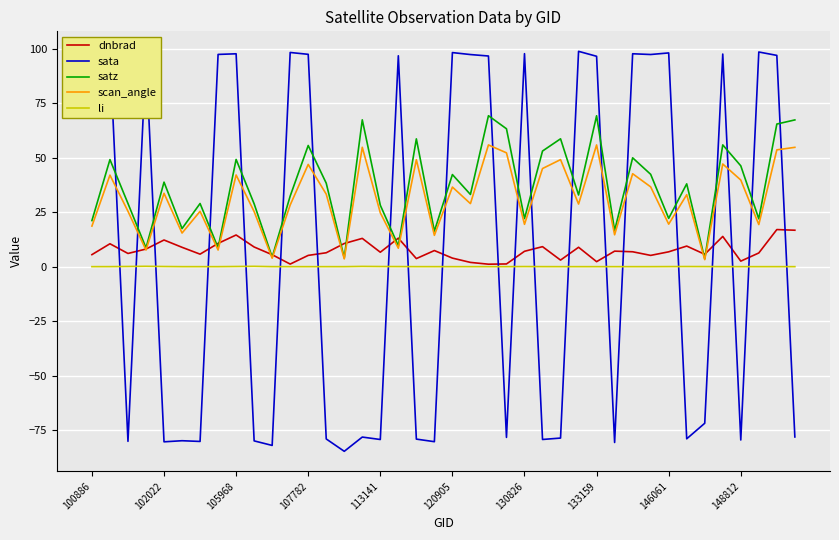

What is the highest value of the satz series?

69.3